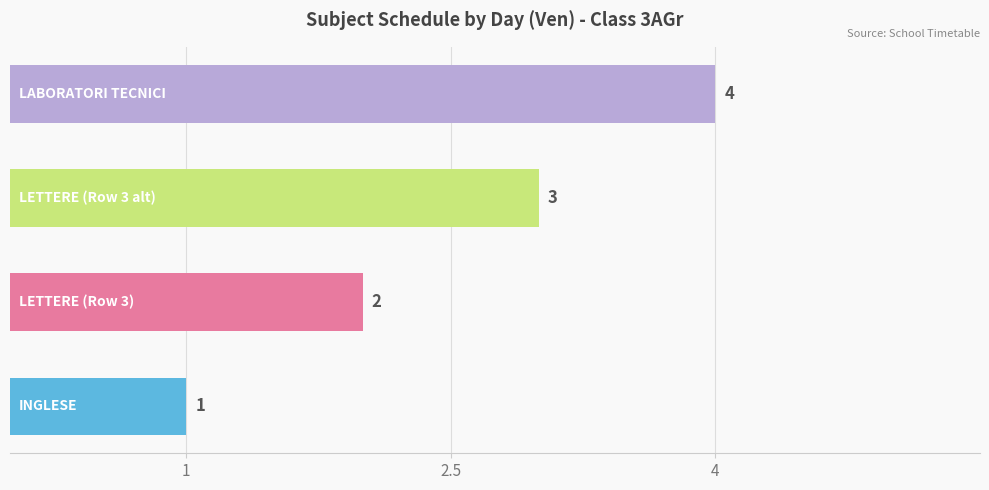

What is the difference between the maximum and minimum values?

3